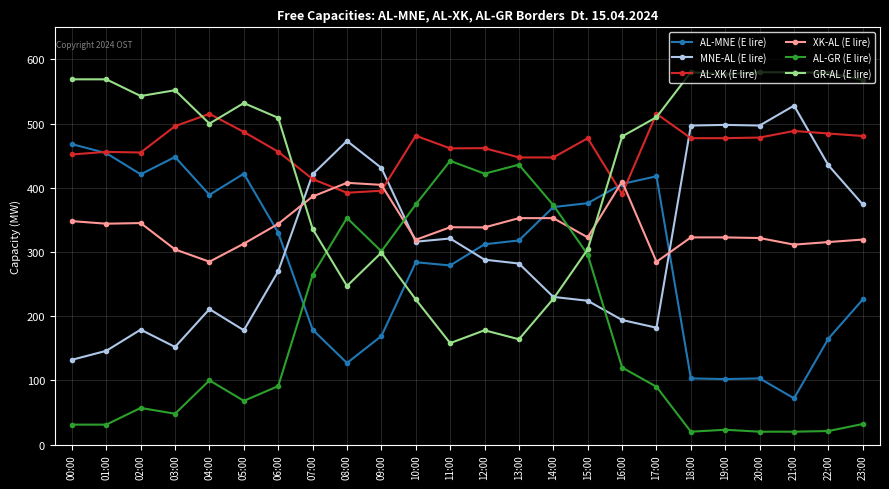

Rank the series by their maximum value, from highest to lowest.

GR-AL (E lire), MNE-AL (E lire), AL-XK (E lire), AL-MNE (E lire), AL-GR (E lire), XK-AL (E lire)